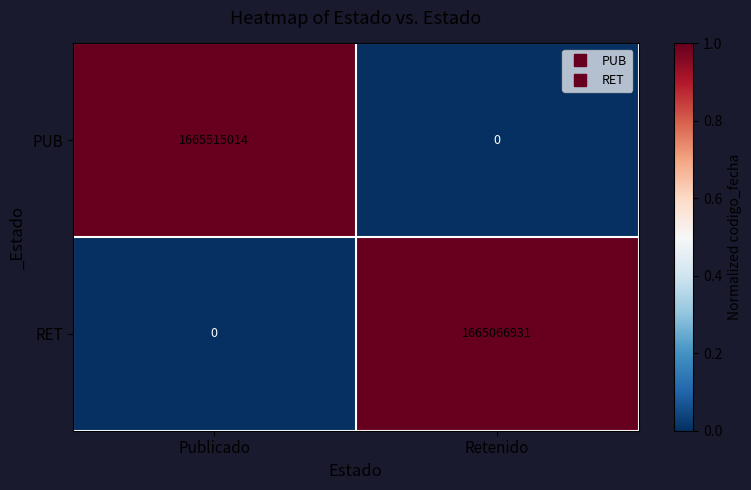

Which series has the largest range (max minus min)?

PUB